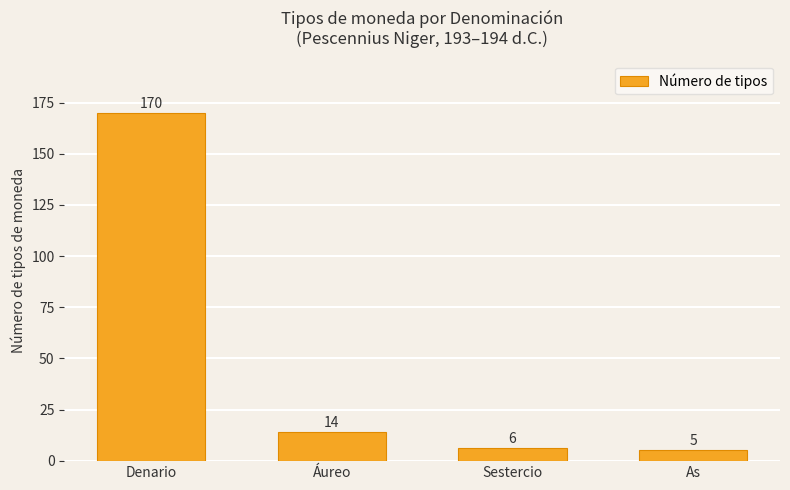

What value does the data have at Sestercio?

6